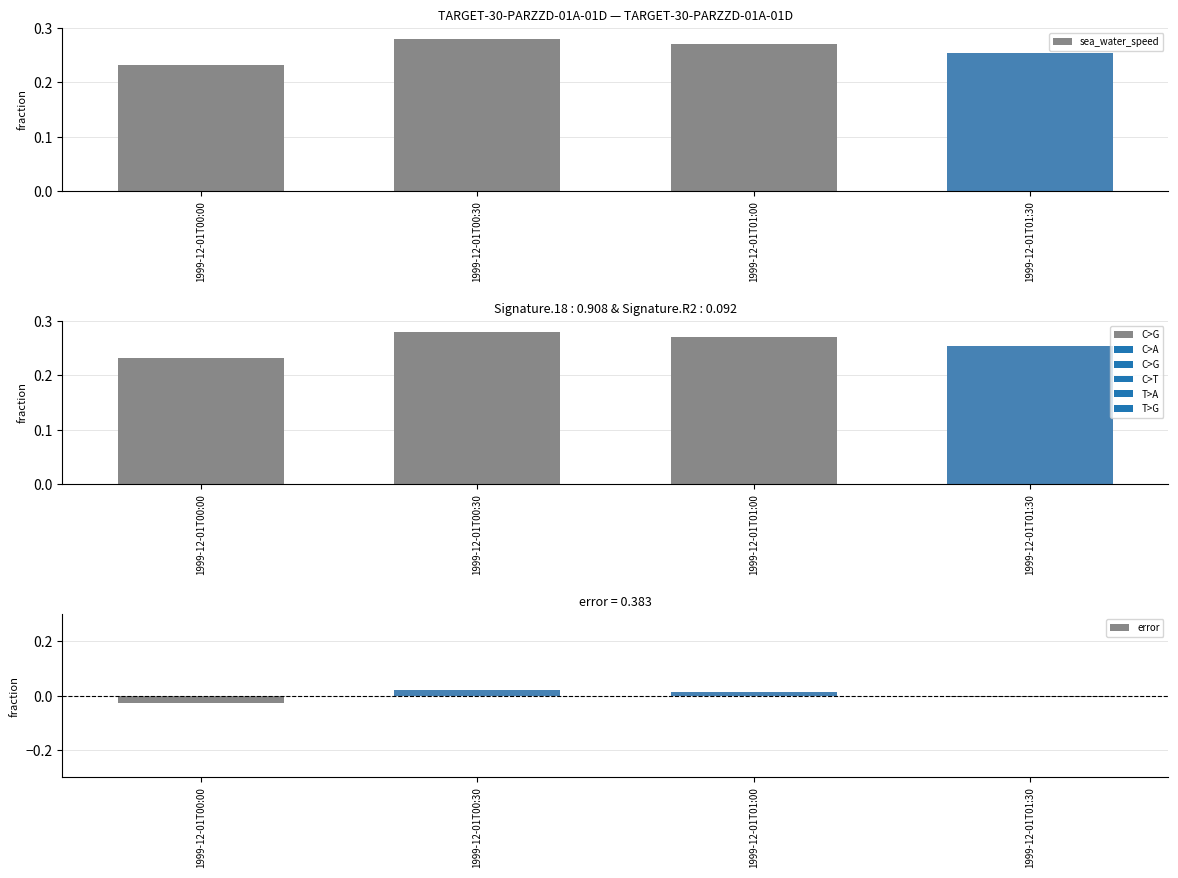

Which label corresponds to the largest value in the chart?

1999-12-01T00:30